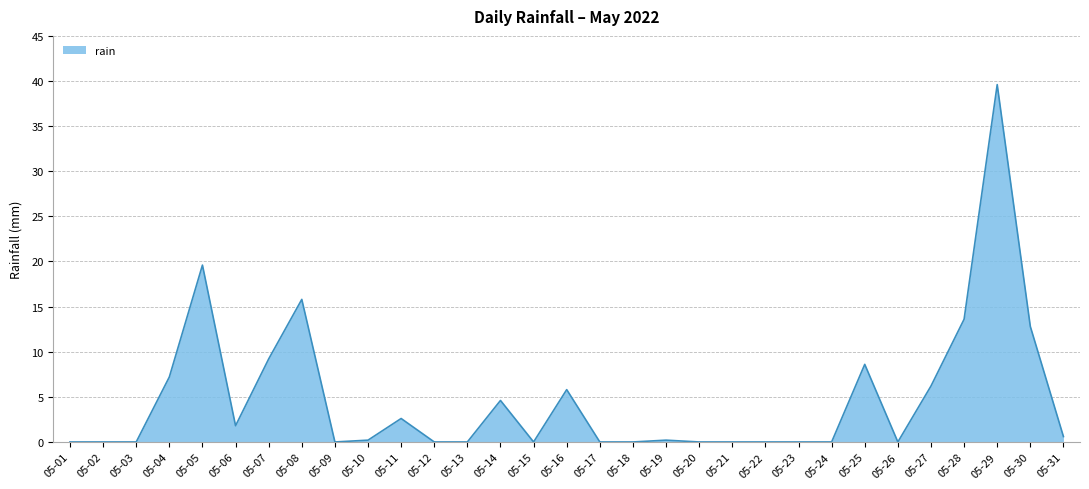

How many categories are shown in the chart?

31